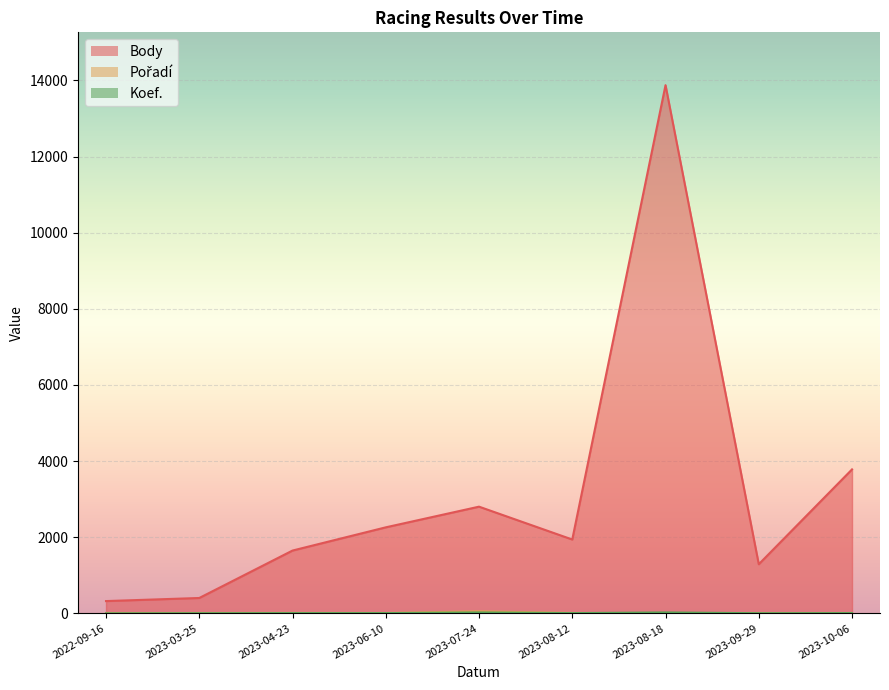

Count the Koef. values in the range 4 to 7.

6